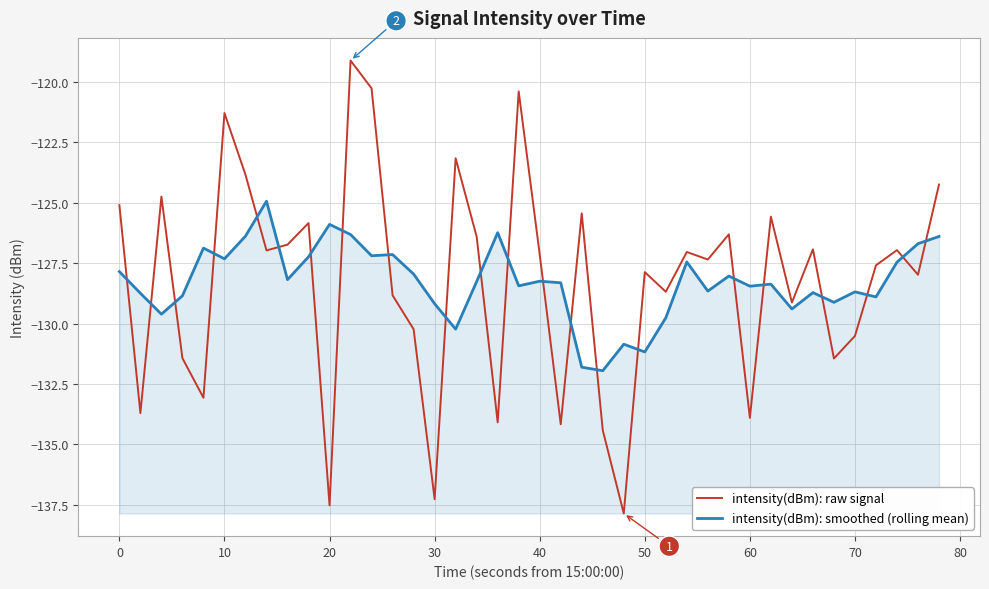

Does the chart have visible grid lines?

Yes